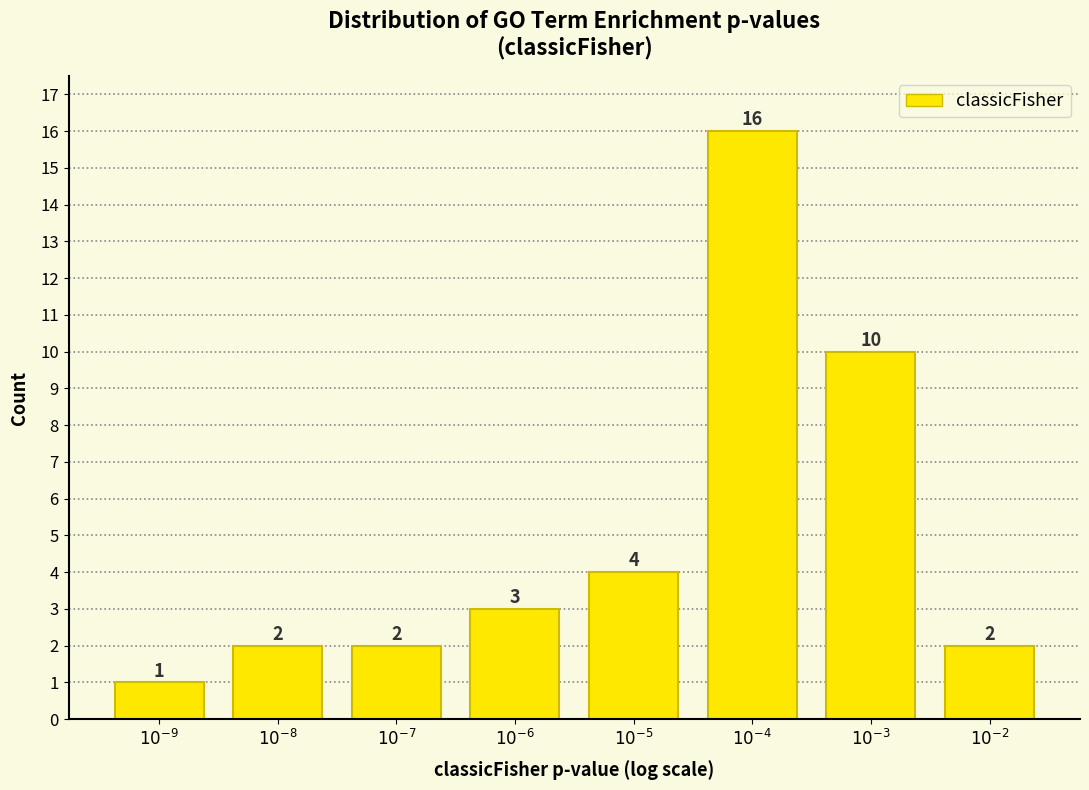

Reading left to right, transcribe all the data shown in this chart.

1	2	2	3	4	16	10	2